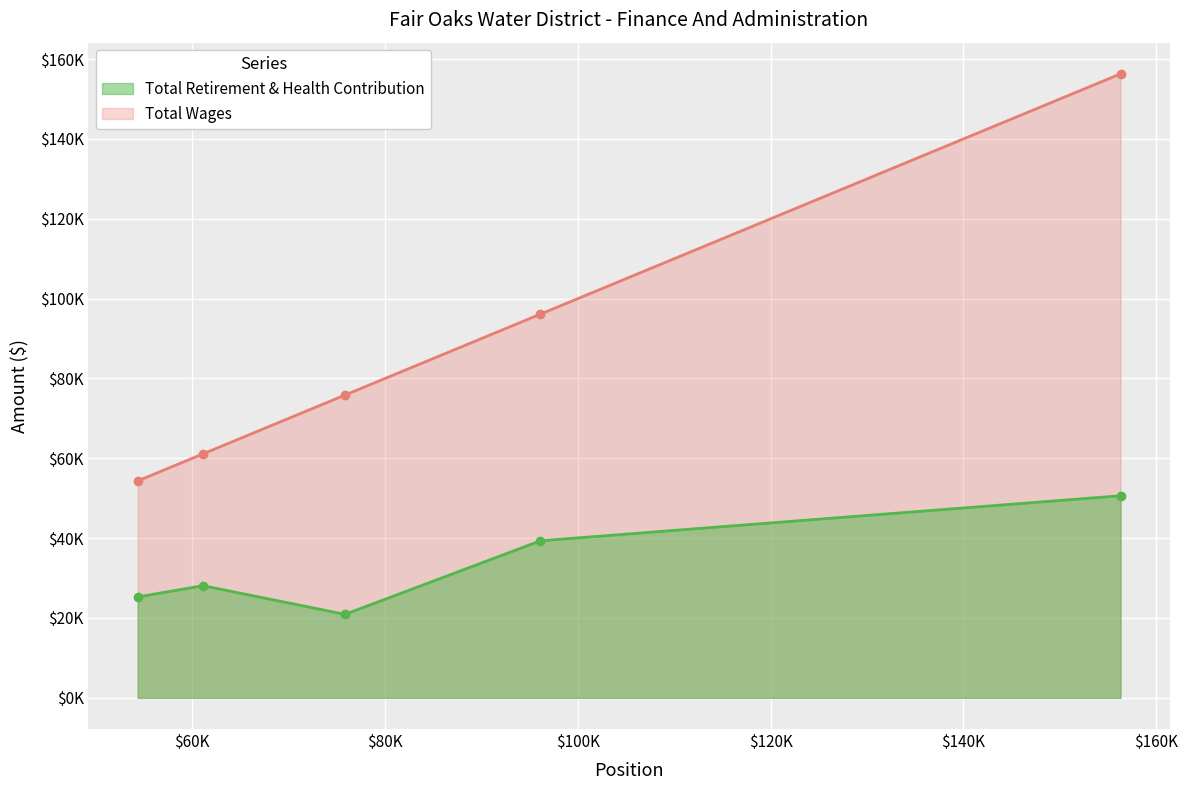

True or false: Total Wages and Total Retirement & Health Contribution intersect in this chart.

False